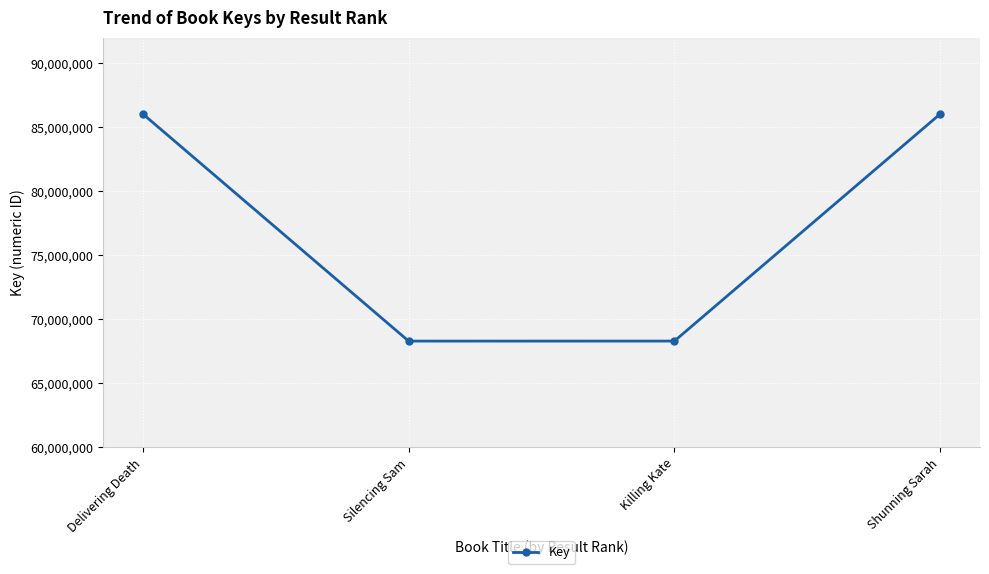

The chart shows a value of 100211625 at Killing Kate. True or false?

False